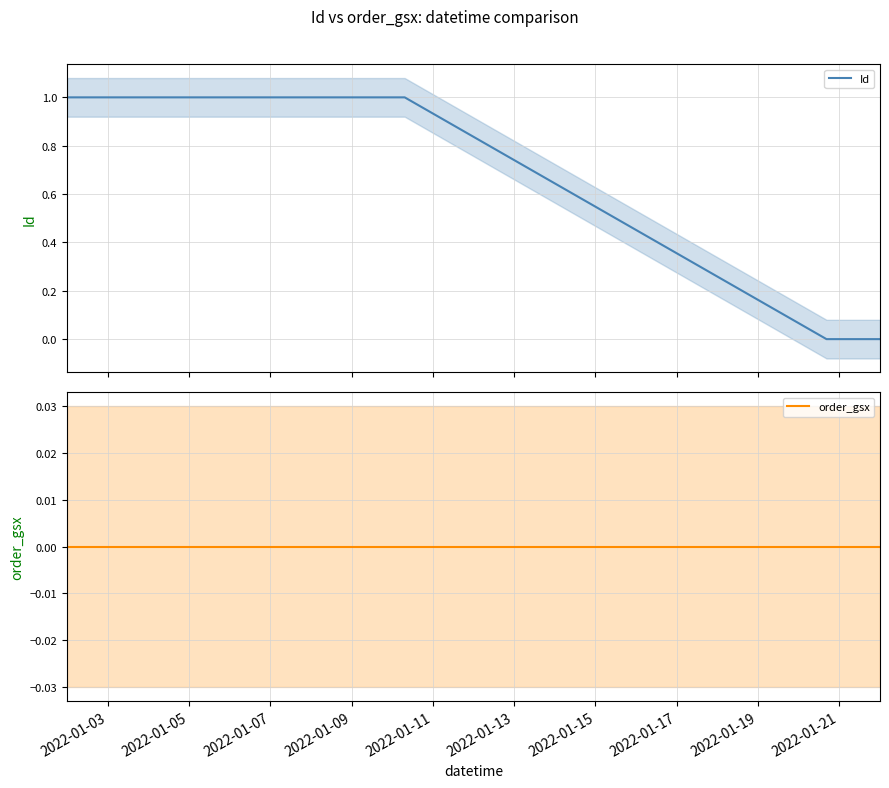

Reading left to right, transcribe all the data shown in this chart.

Id: 1.0	1.0	1.0	1.0	1.0	0.0	0.0	0.0	0.0
order_gsx: 0.0	0.0	0.0	0.0	0.0	0.0	0.0	0.0	0.0